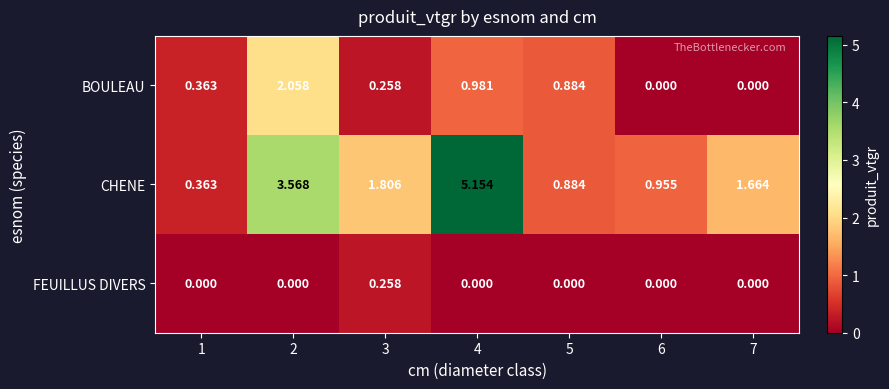

Between 3 and 5, which series saw the biggest shift?

CHENE